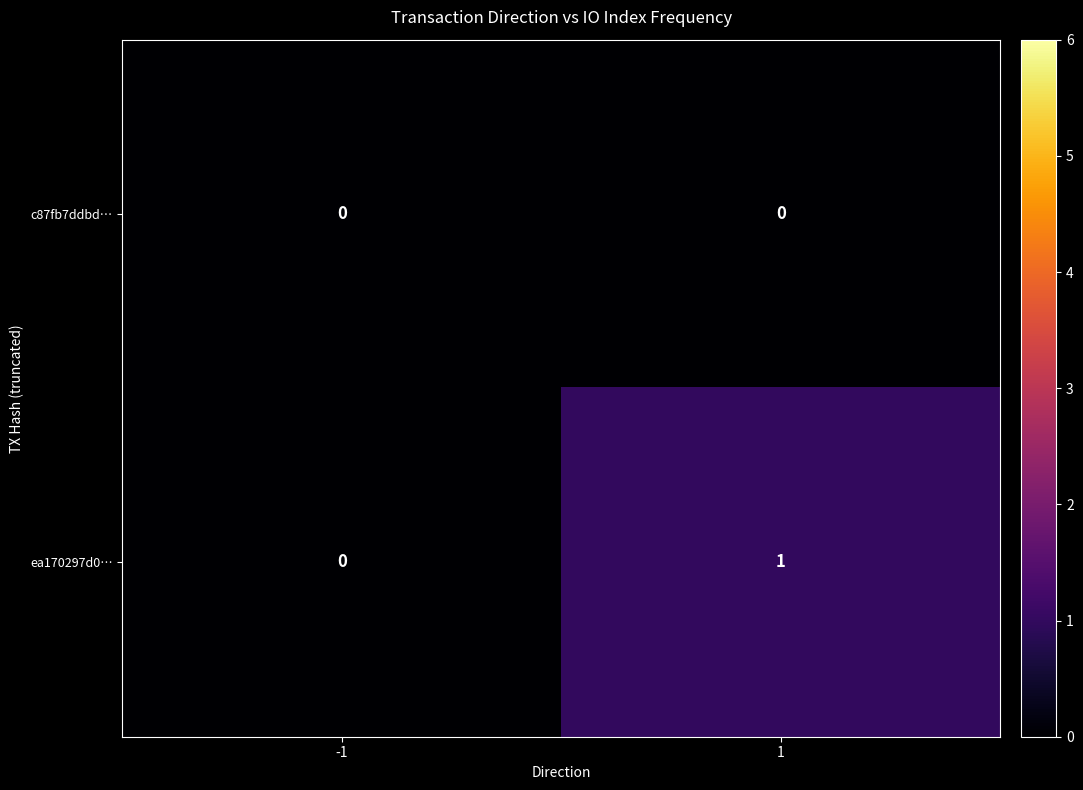

What is the difference between the highest and lowest values at 1?

1